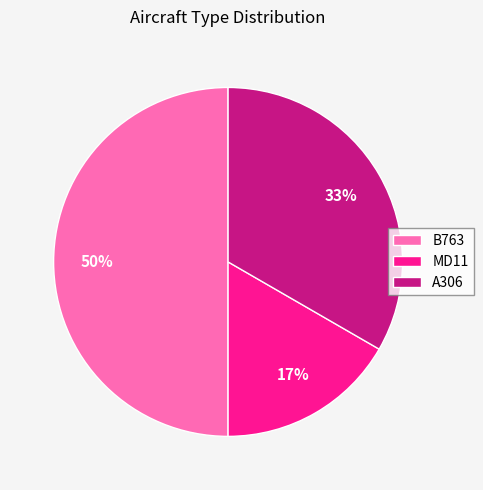

To the nearest percent, what is the average slice percentage?

33%